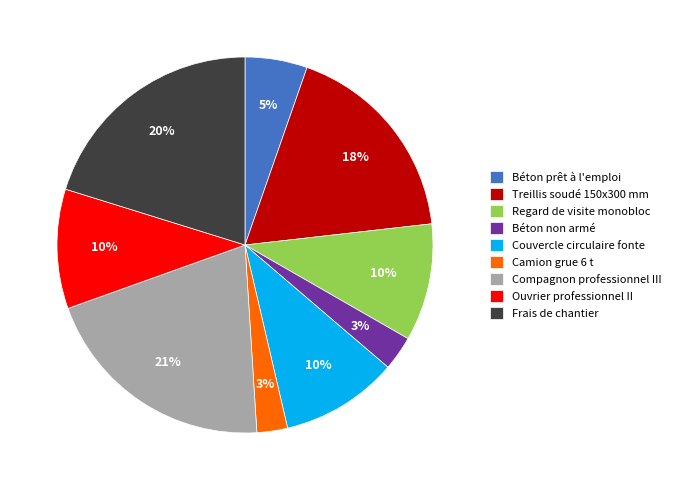

The Compagnon professionnel III slice represents 27% of the pie. True or false?

False